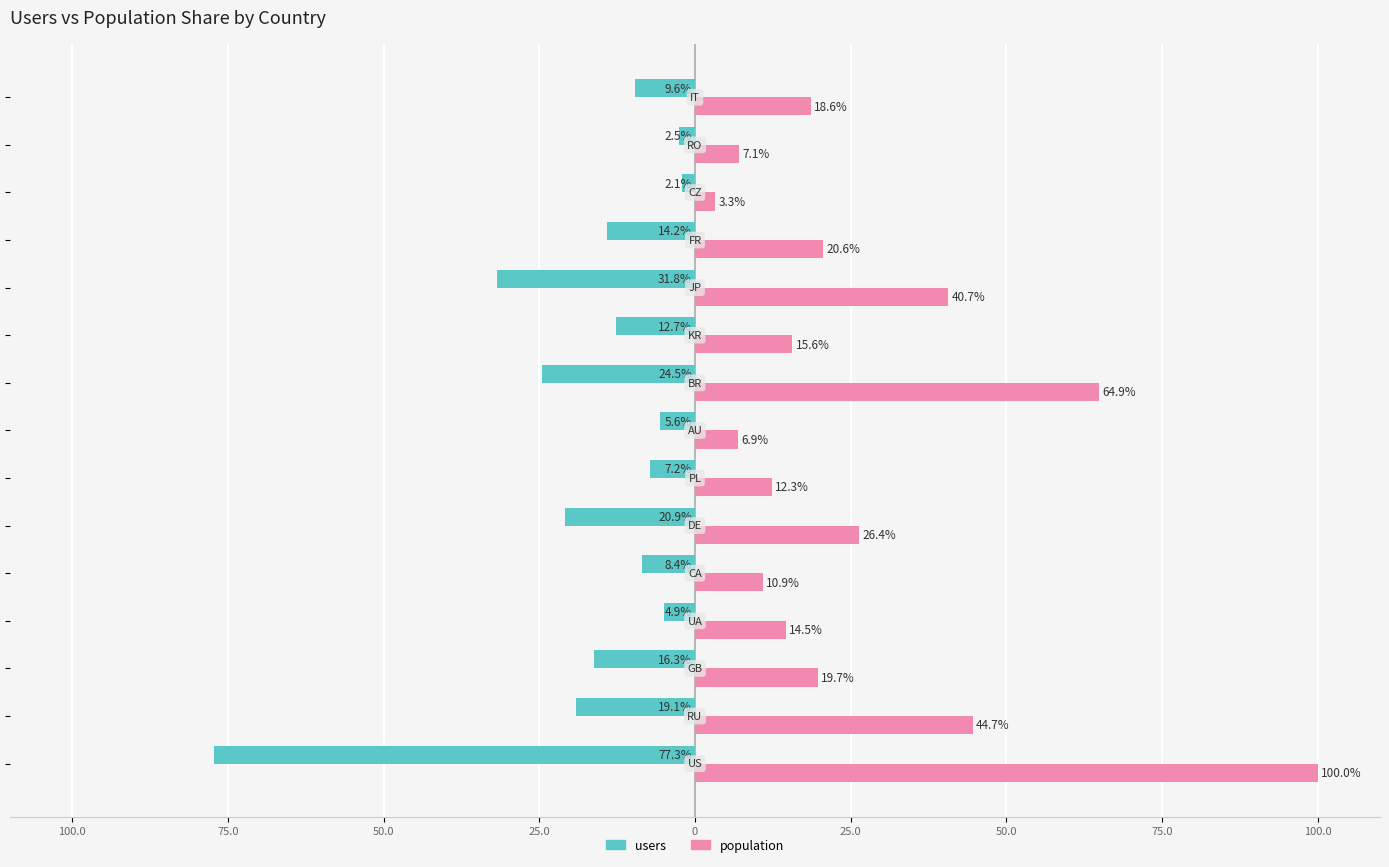

What are all the series names shown in the legend?

users, population